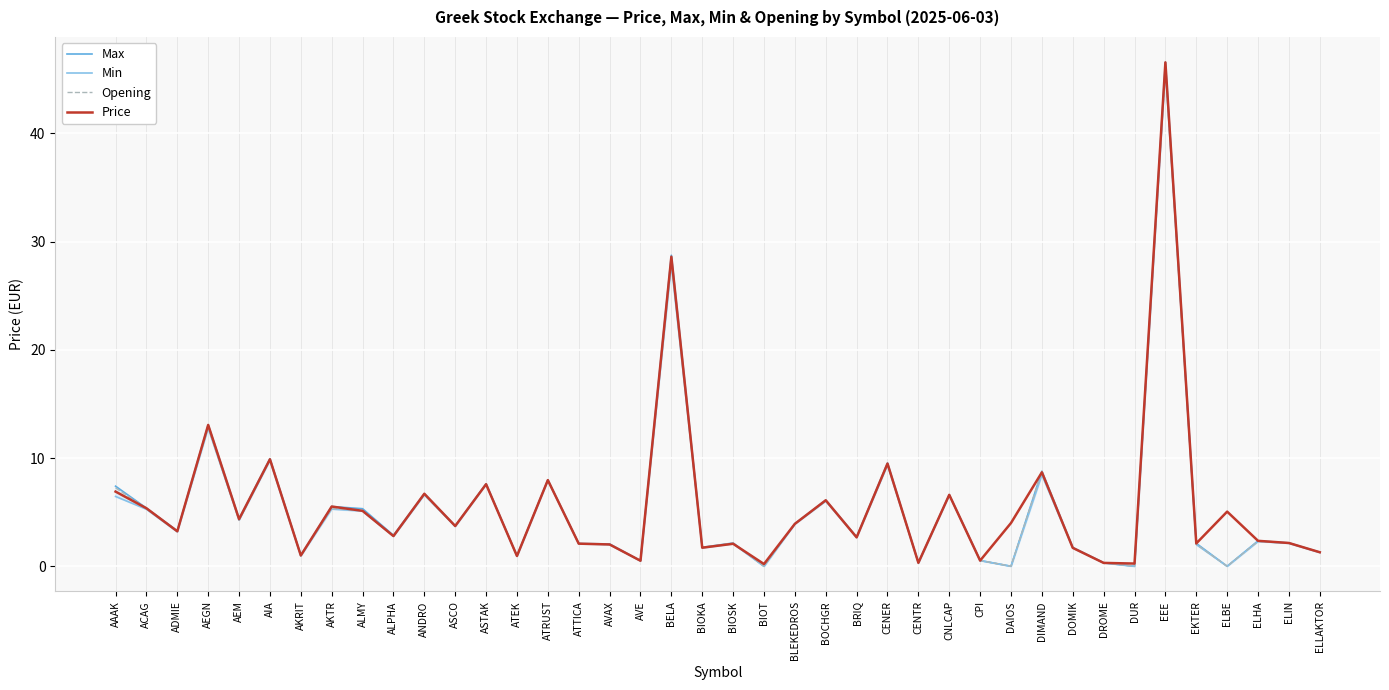

How many values in the Price series are below 3?

19